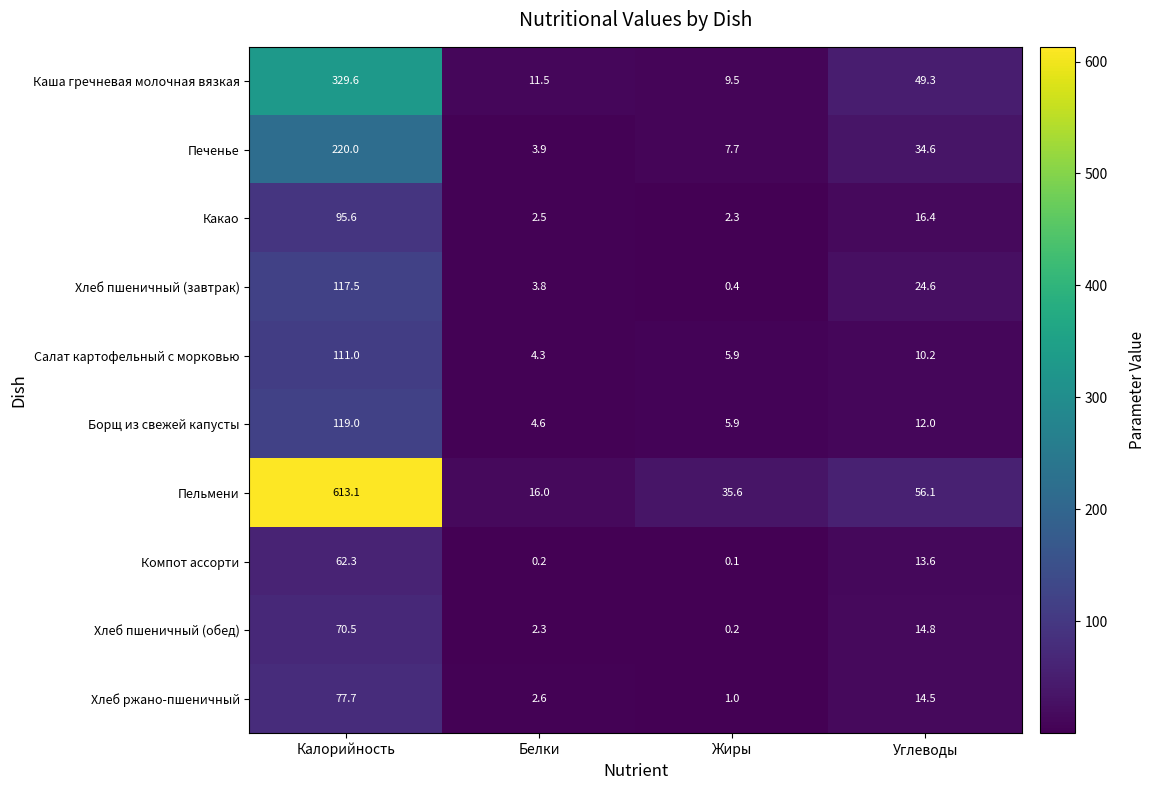

Which series has the largest range (max minus min)?

Пельмени